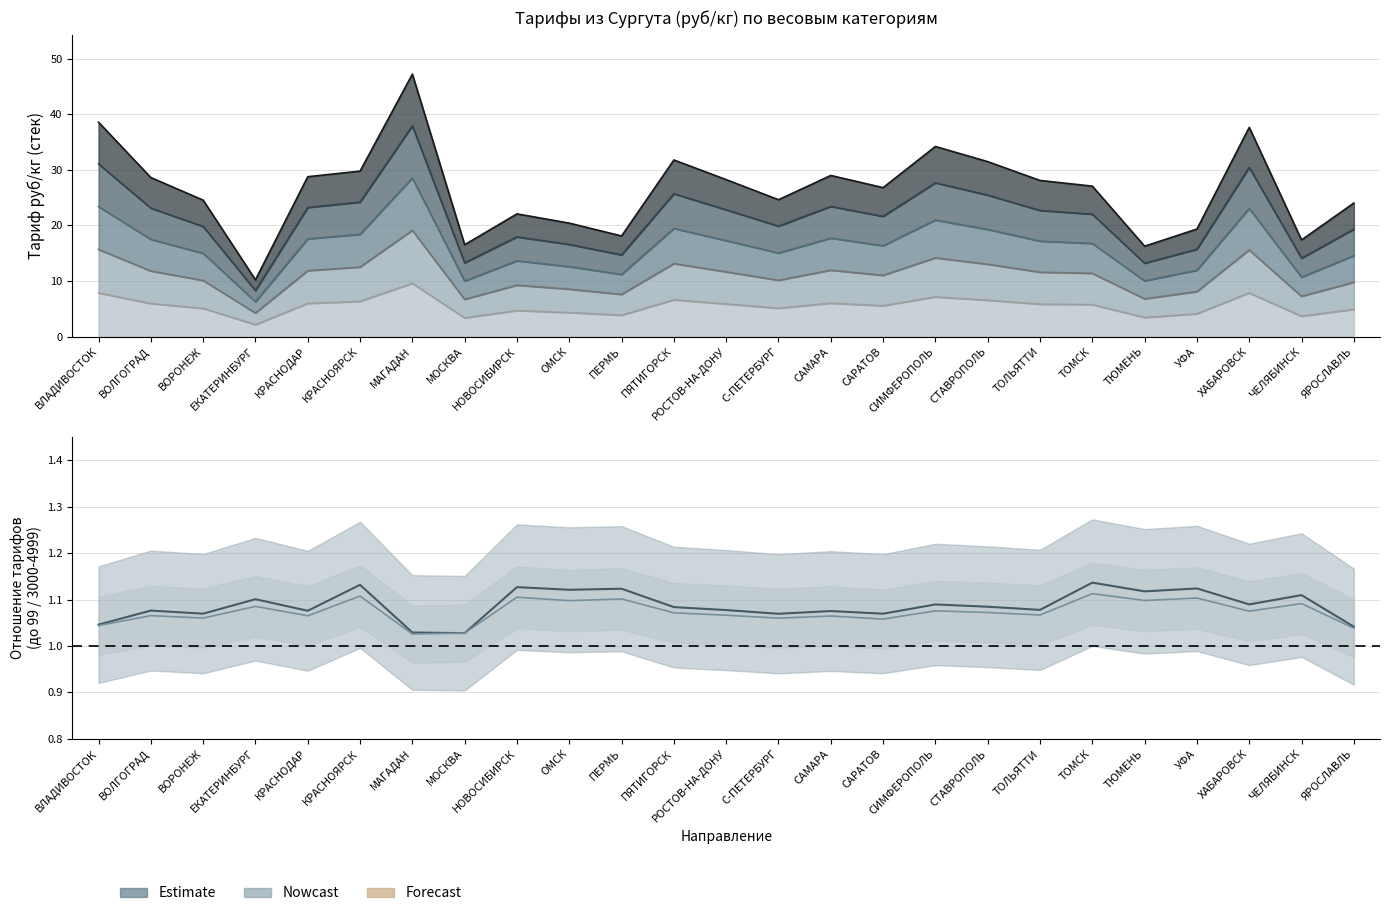

What is the smallest value displayed?

2.1